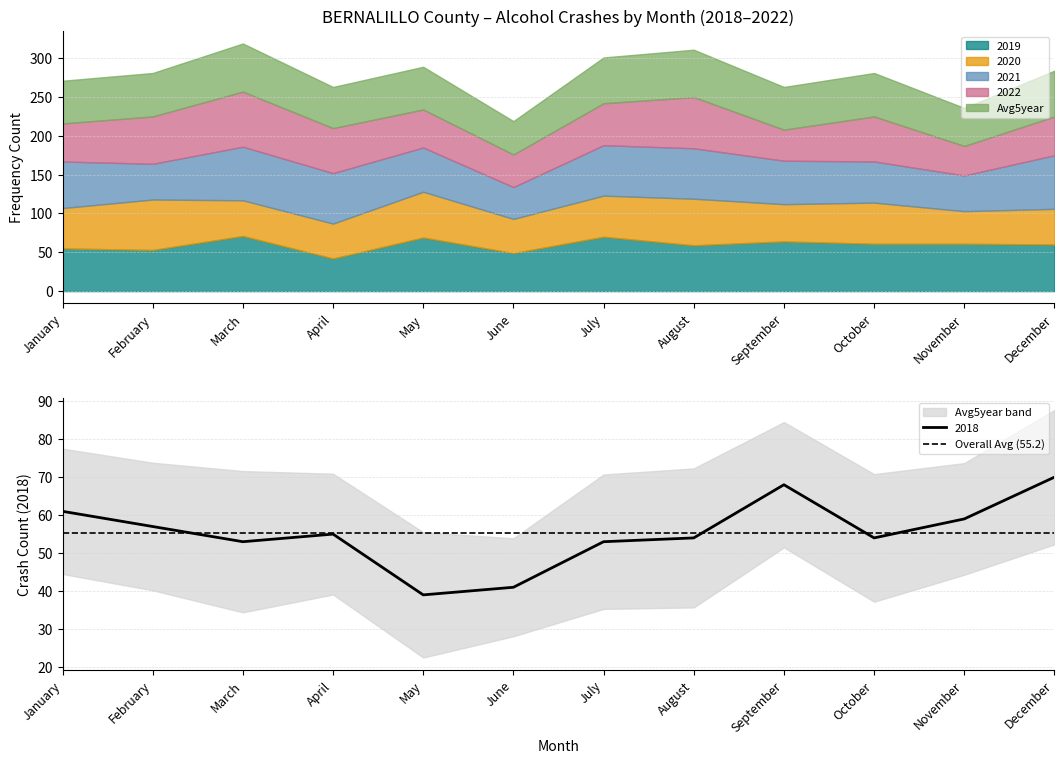

What is the value of the 2020 point at the 7th from the left?

53